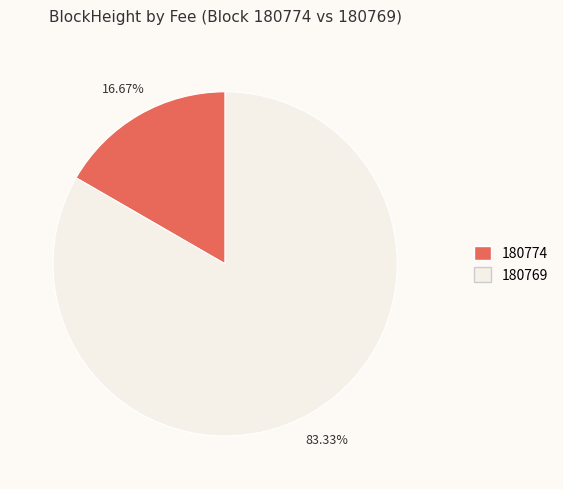

Rank the categories by value from lowest to highest.

180774, 180769